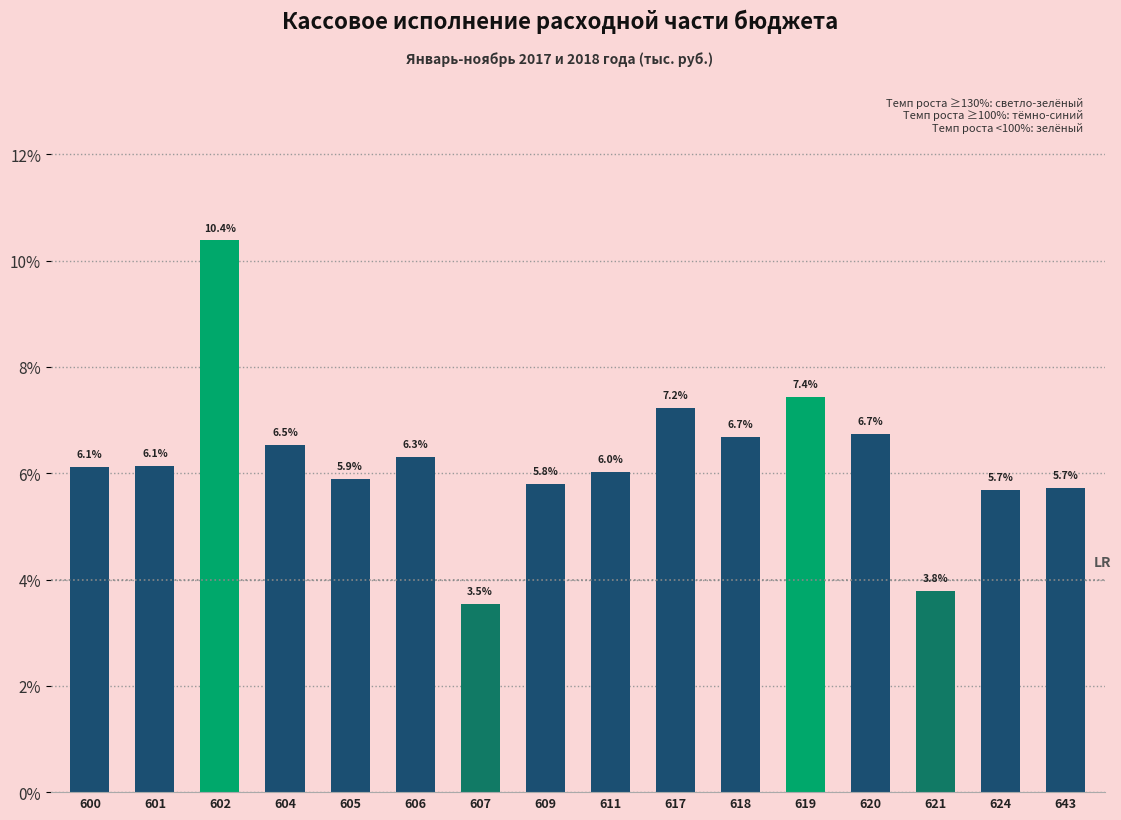

Reading left to right, what are all the values shown in this chart?

600=6.1	601=6.1	602=10.4	604=6.5	605=5.9	606=6.3	607=3.5	609=5.8	611=6.0	617=7.2	618=6.7	619=7.4	620=6.7	621=3.8	624=5.7	643=5.7